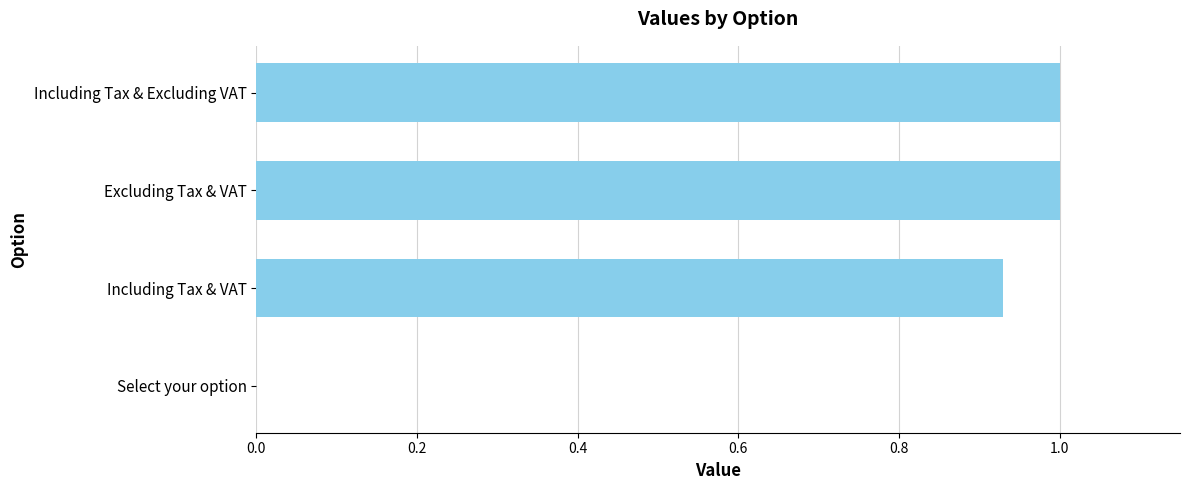

What is the change in value from Including Tax & VAT to Including Tax & Excluding VAT?

+0.1